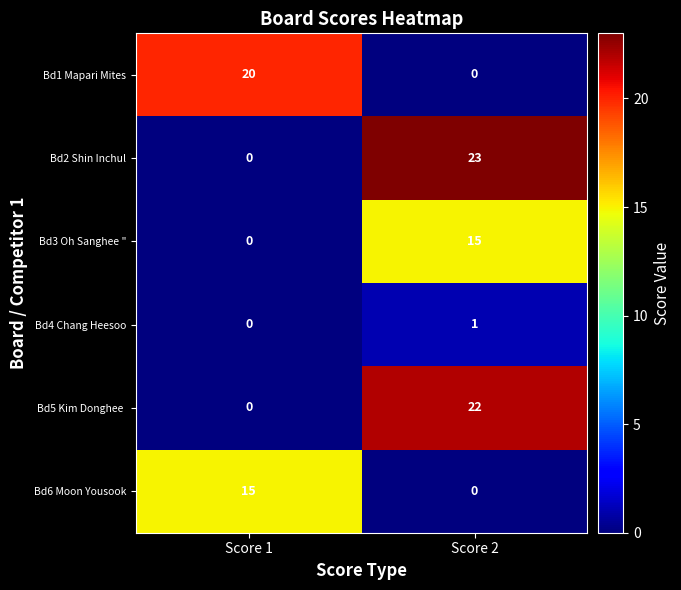

What is the sum of the Bd3 Oh Sanghee " values at Score 1 and Score 2?

15